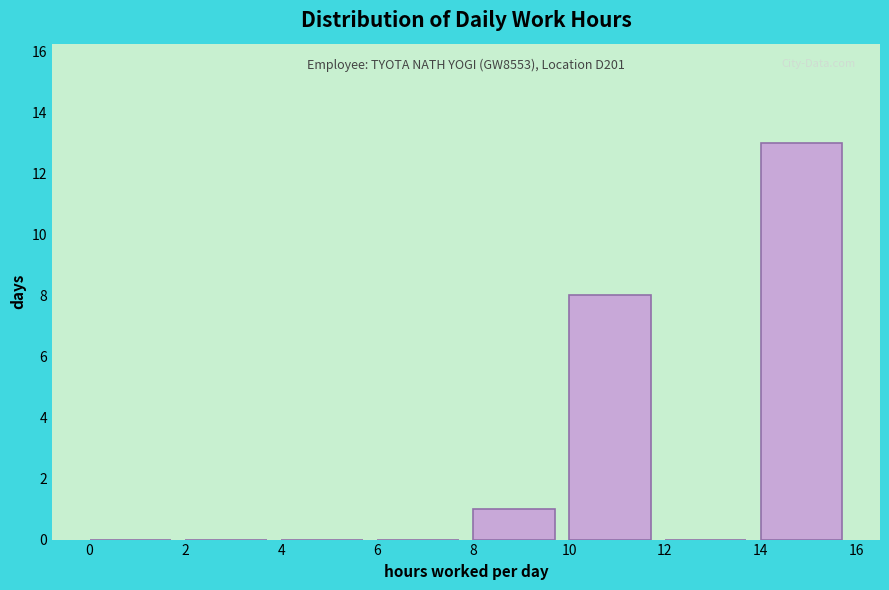

Over which range of the x-axis is the bar tallest?

14 to 16